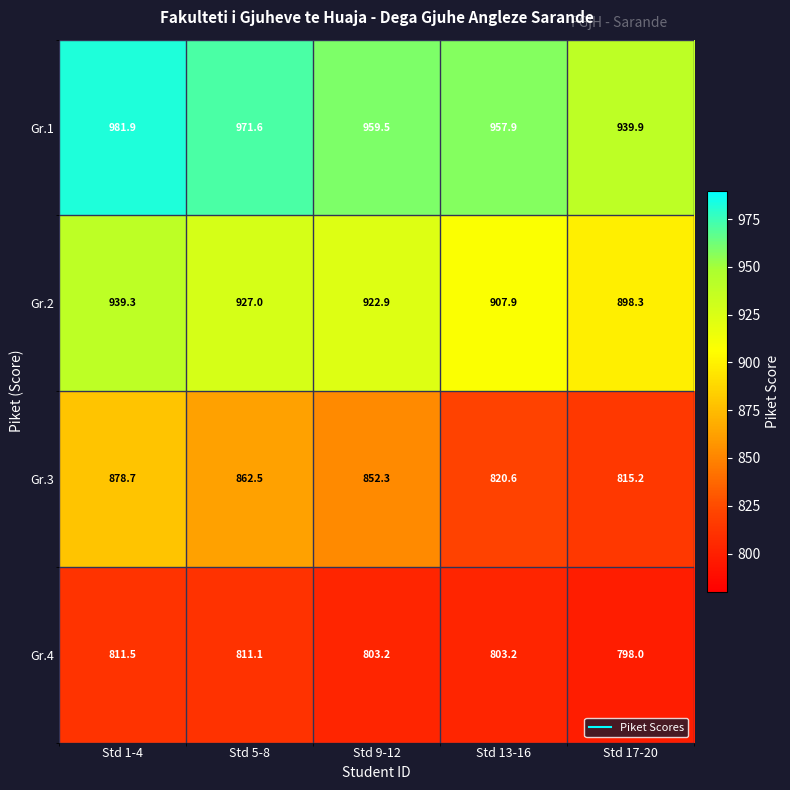

Is it true that Gr.4 equals 461.7 at Std 13-16?

False